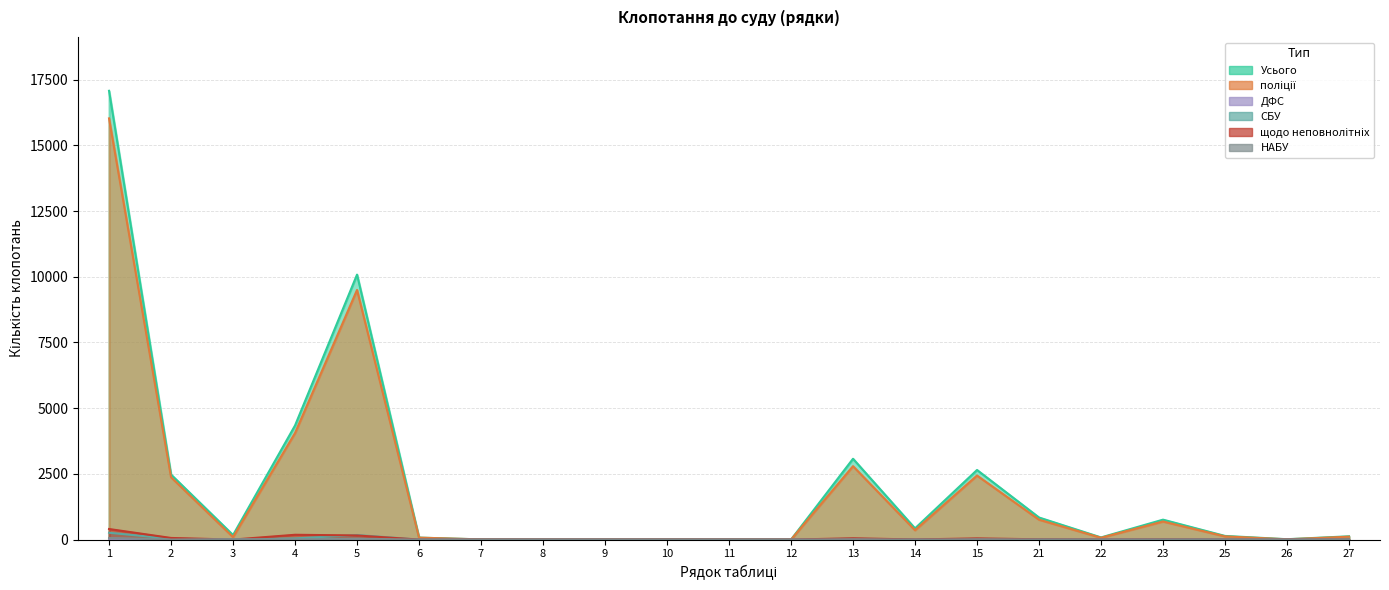

At 13, list the series in order from largest to smallest.

Усього, поліції, щодо неповнолітніх, СБУ, НАБУ, ДФС